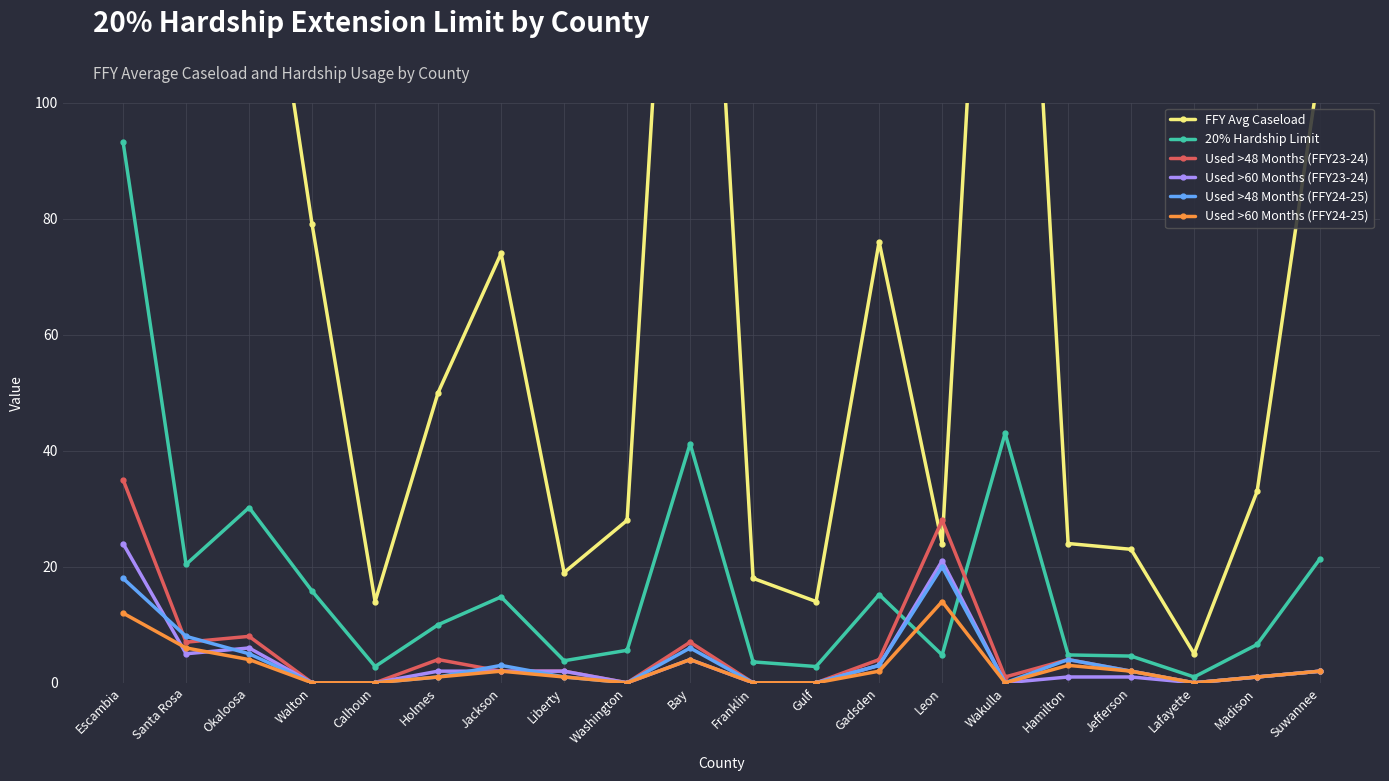

After their last crossing, which series has the higher values: Used >48 Months (FFY23-24) or 20% Hardship Limit?

20% Hardship Limit